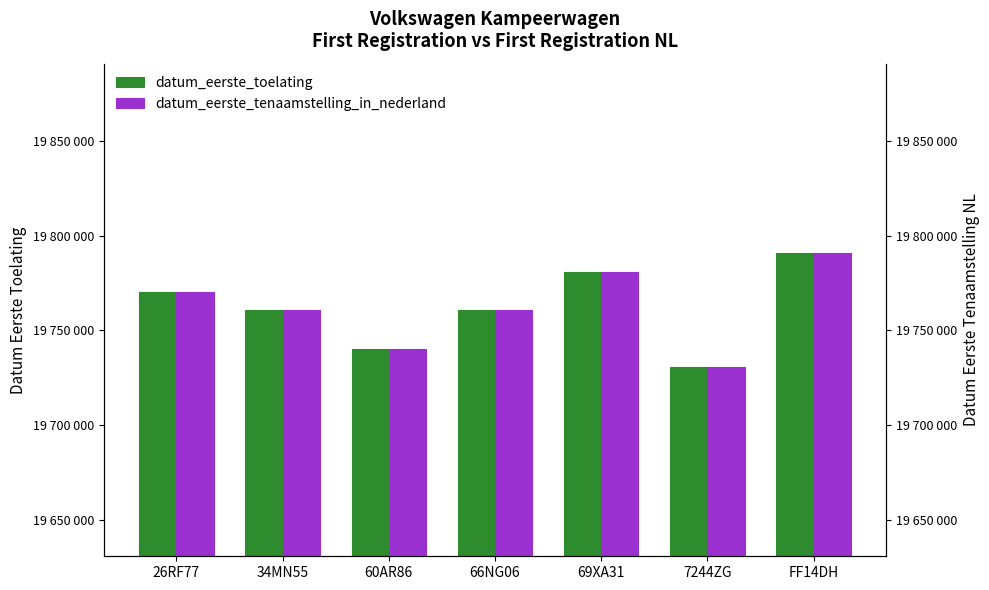

Rank the series by their maximum value, from lowest to highest.

datum_eerste_toelating, datum_eerste_tenaamstelling_in_nederland